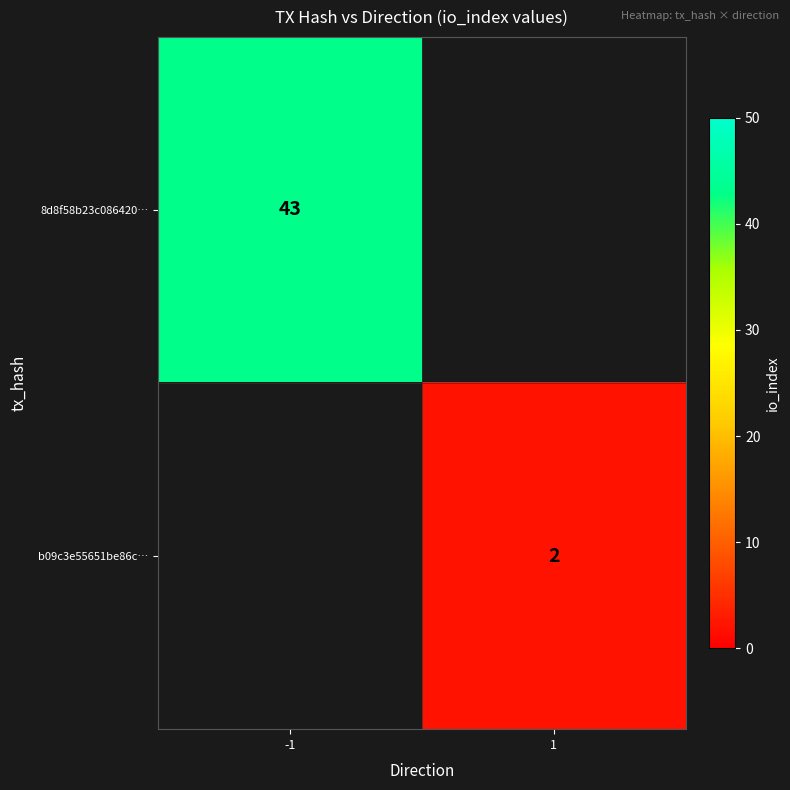

Is it true that 8d8f58b23c086420… equals 43 at -1?

True